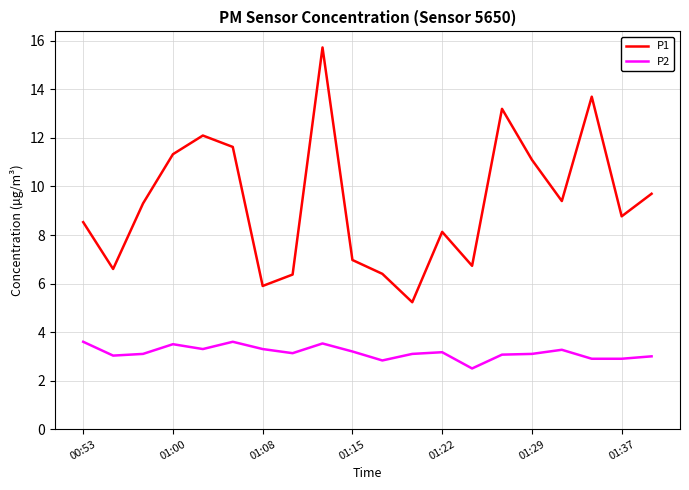

True or false: P1 and P2 intersect in this chart.

False